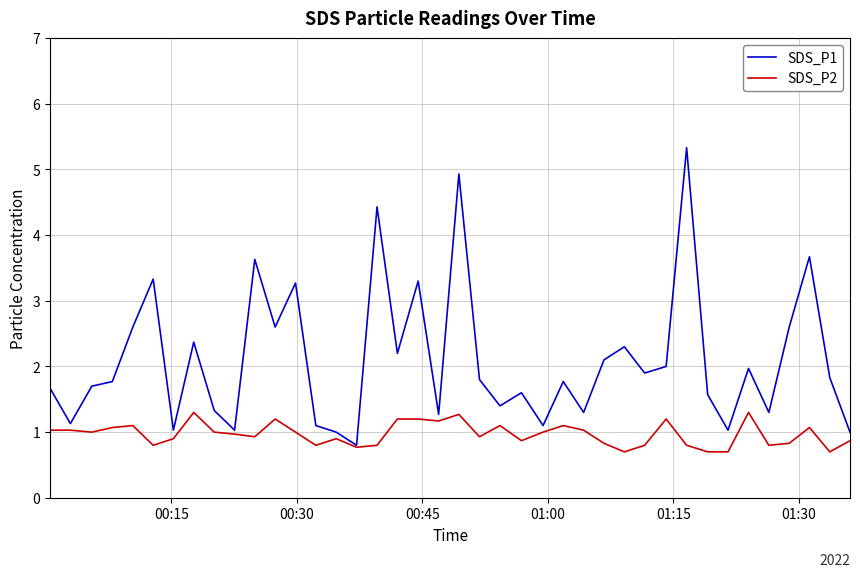

What are all the series names shown in the legend?

SDS_P1, SDS_P2